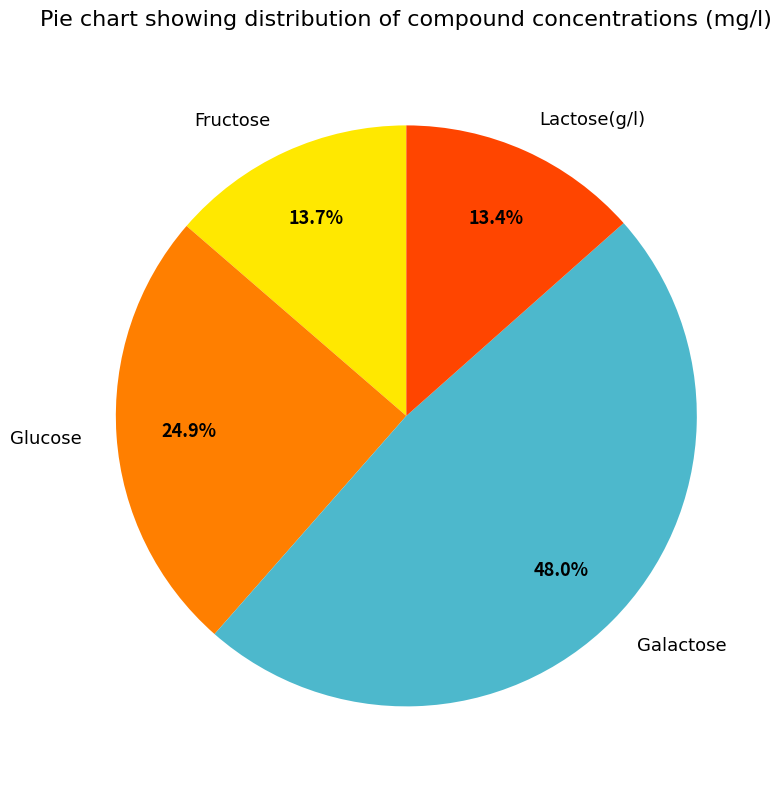

What percentage do Galactose and Glucose together represent?

72.9%